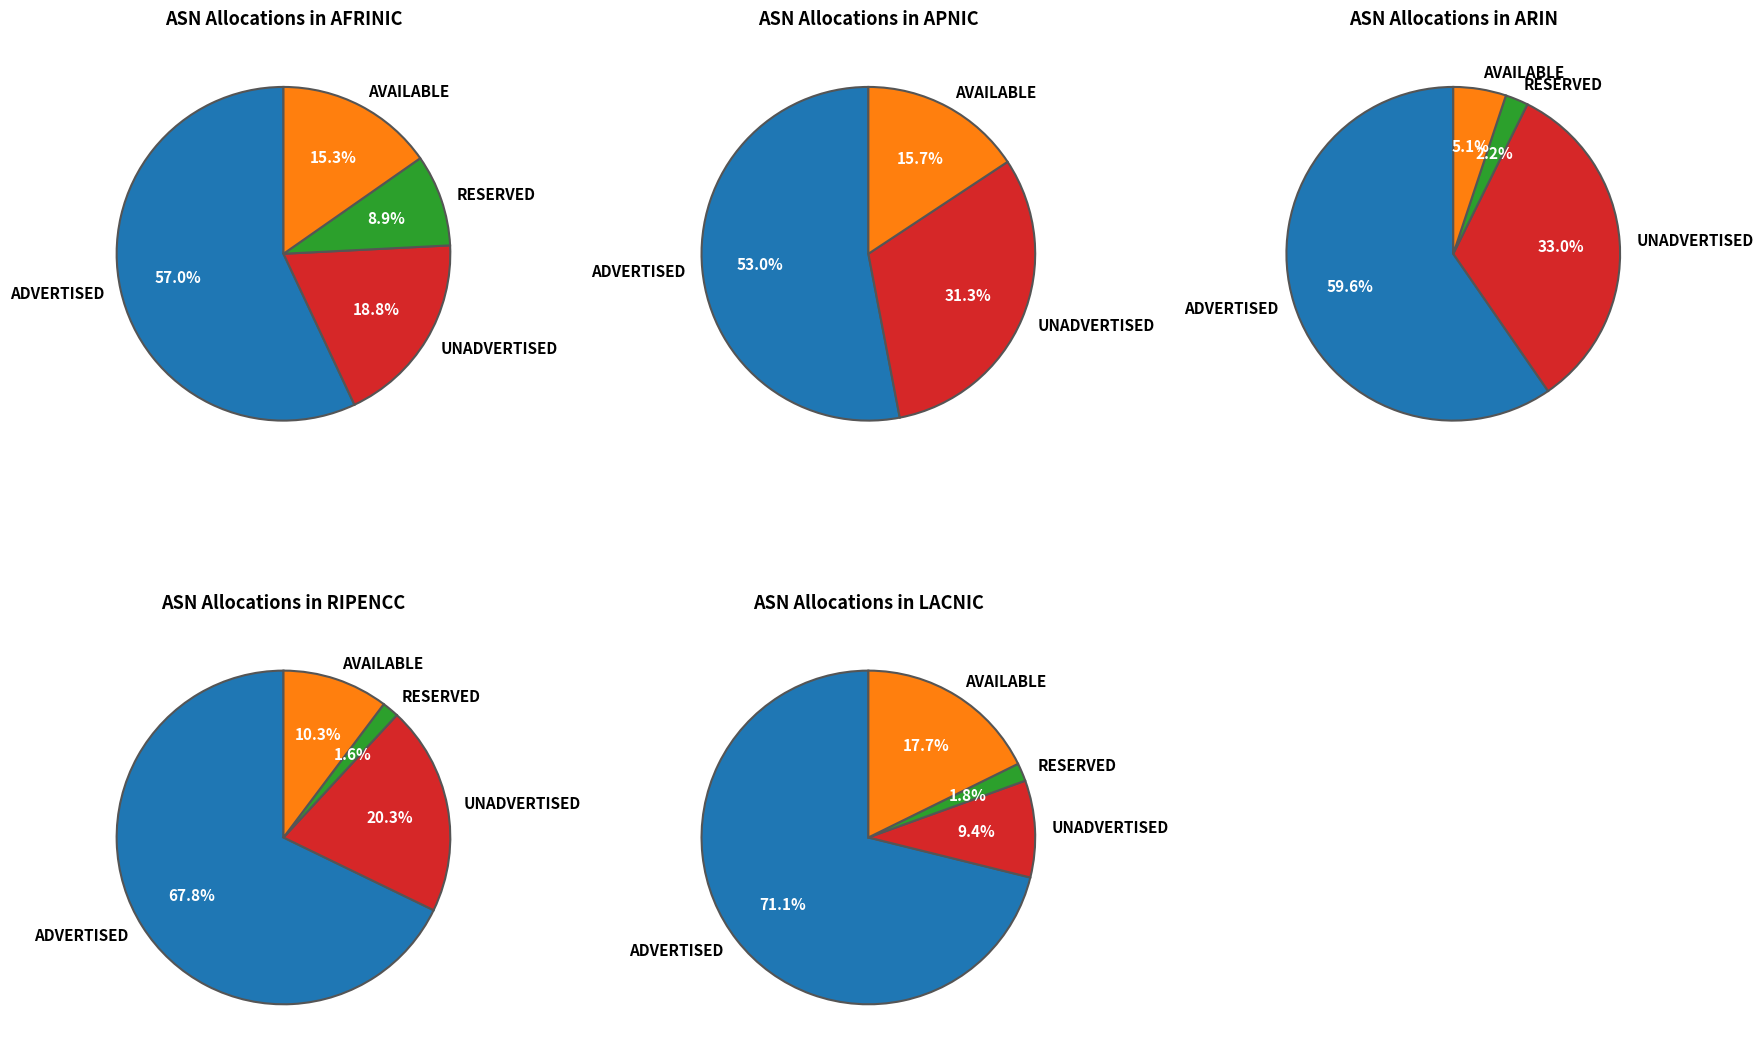

Which slice is the smallest?

RESERVED